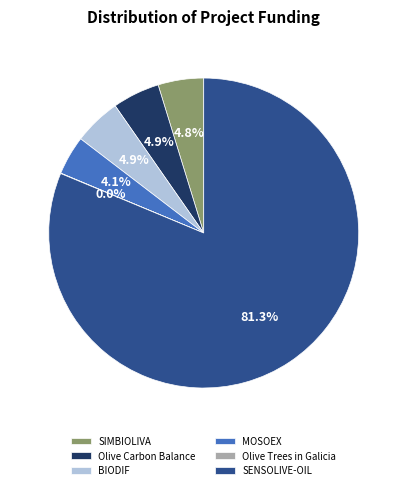

What is the ratio of the value at SIMBIOLIVA to the value at MOSOEX?

1.2